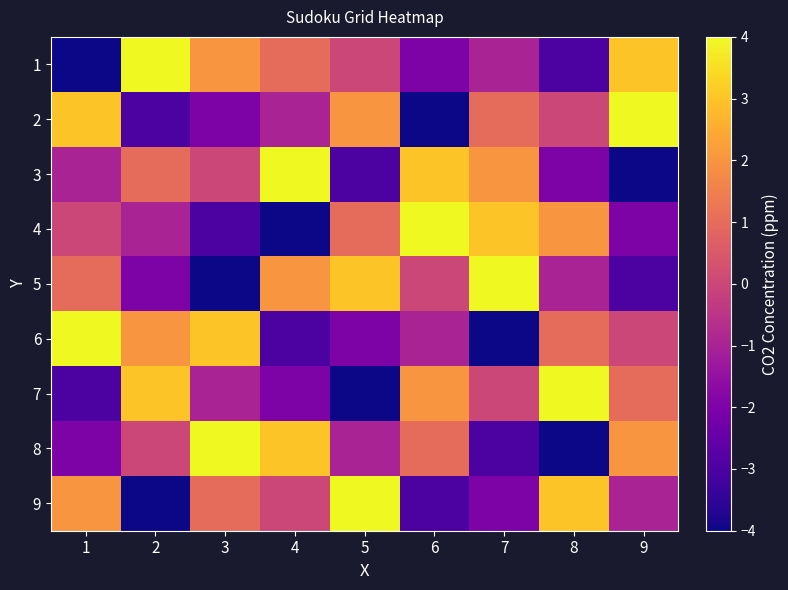

Reading left to right, transcribe all the data shown in this chart.

1: 1=-4	2=4	3=2	4=1	5=0	6=-2	7=-1	8=-3	9=3
2: 1=3	2=-3	3=-2	4=-1	5=2	6=-4	7=1	8=0	9=4
3: 1=-1	2=1	3=0	4=4	5=-3	6=3	7=2	8=-2	9=-4
4: 1=0	2=-1	3=-3	4=-4	5=1	6=4	7=3	8=2	9=-2
5: 1=1	2=-2	3=-4	4=2	5=3	6=0	7=4	8=-1	9=-3
6: 1=4	2=2	3=3	4=-3	5=-2	6=-1	7=-4	8=1	9=0
7: 1=-3	2=3	3=-1	4=-2	5=-4	6=2	7=0	8=4	9=1
8: 1=-2	2=0	3=4	4=3	5=-1	6=1	7=-3	8=-4	9=2
9: 1=2	2=-4	3=1	4=0	5=4	6=-3	7=-2	8=3	9=-1